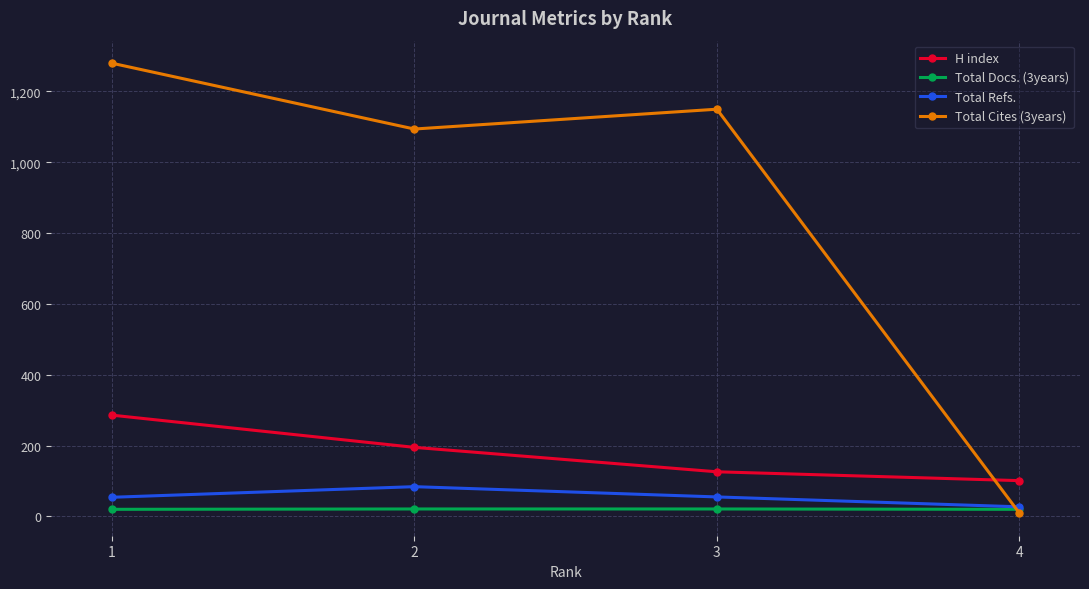

What is the total value across all series at 4?

157